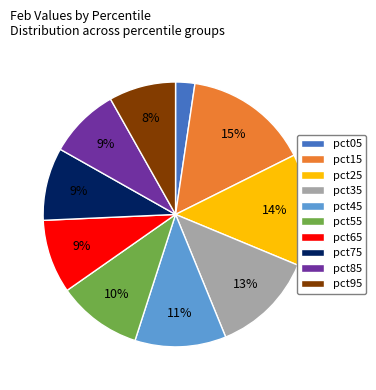

Between pct95 and pct75, which is larger?

pct75